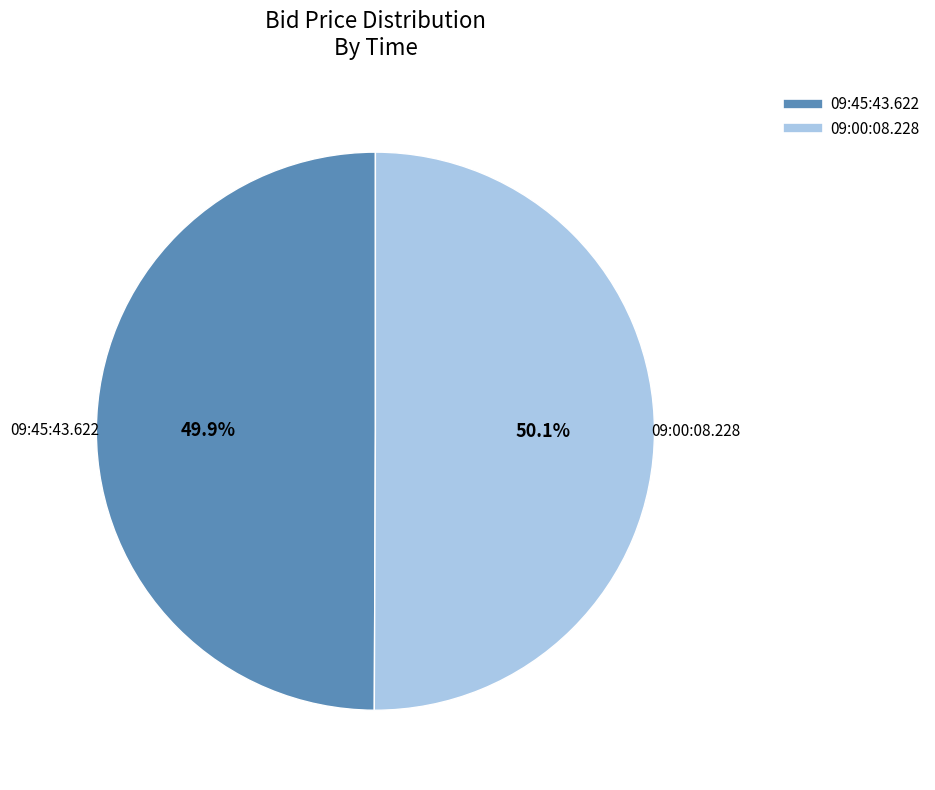

Count the number of slices in the pie.

2